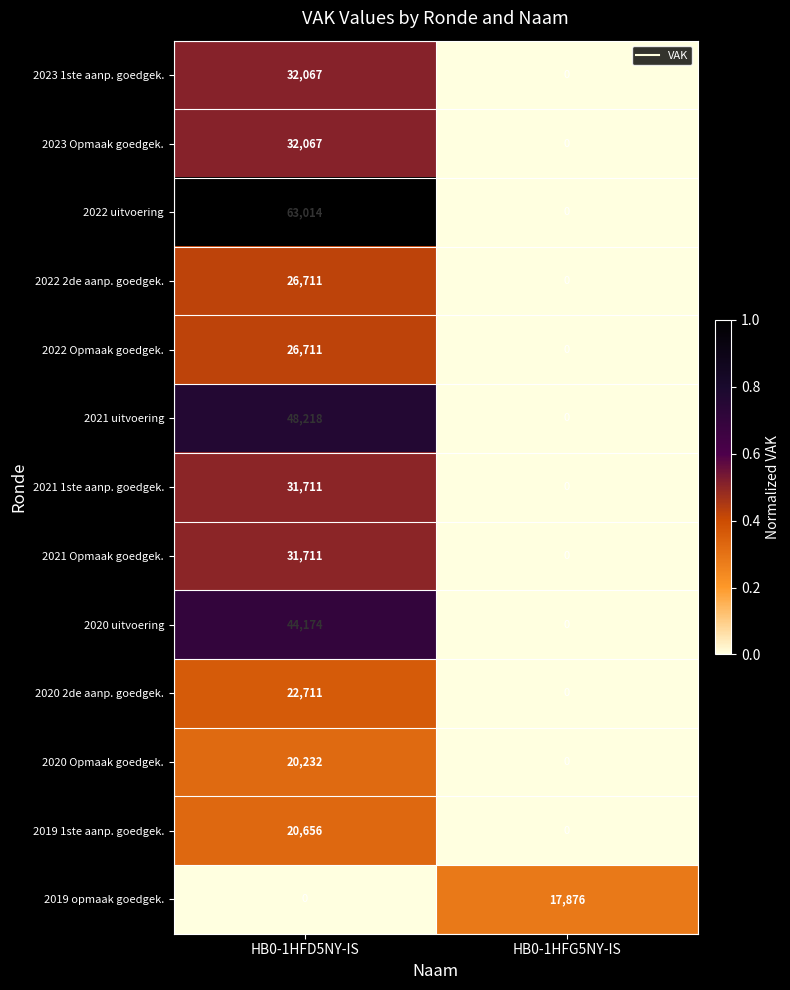

Is it true that 2021 uitvoering equals 48218 at HB0-1HFD5NY-IS?

True